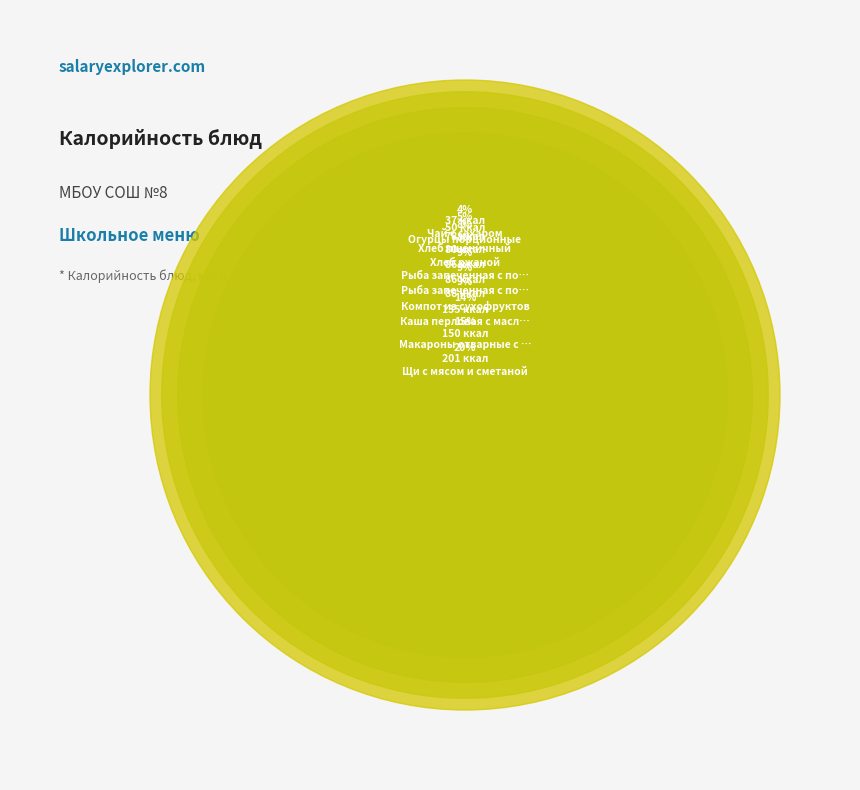

Does Рыба запеченная с помидорами и сыром (завтрак) represent more than half of the total?

No